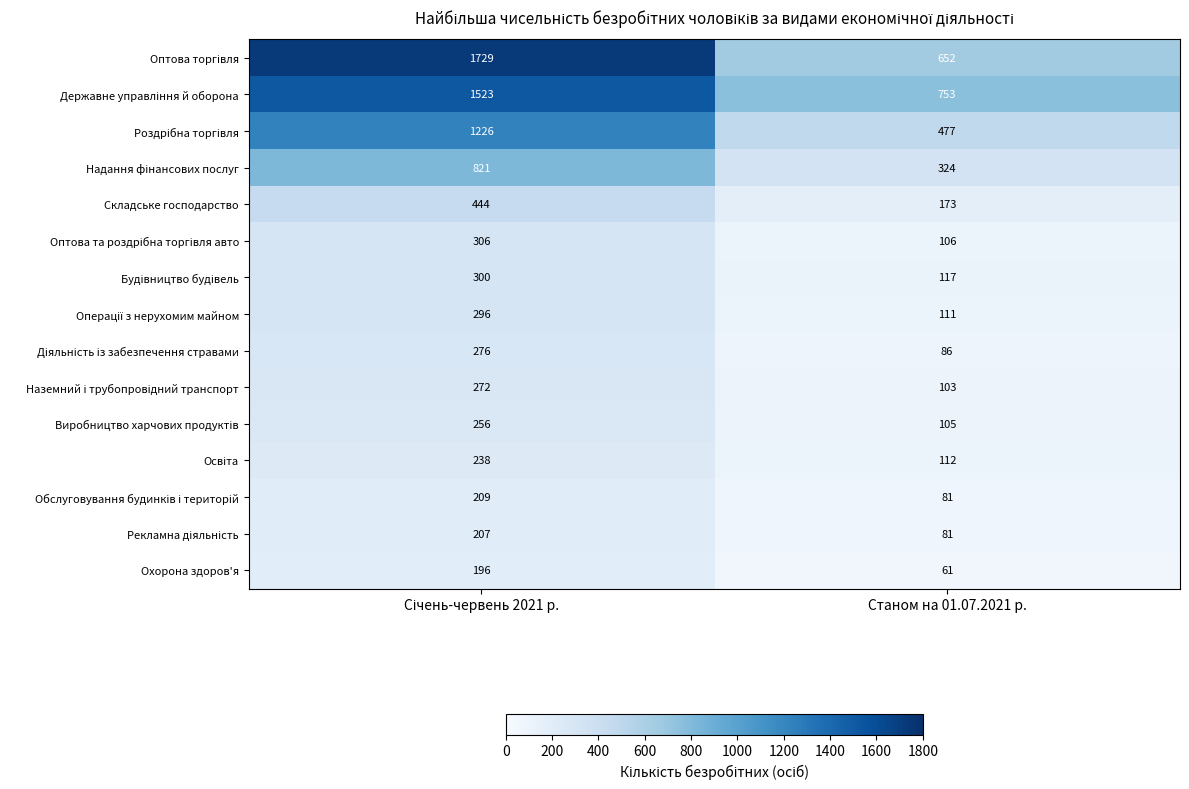

What is the sum of all Складське господарство values?

617